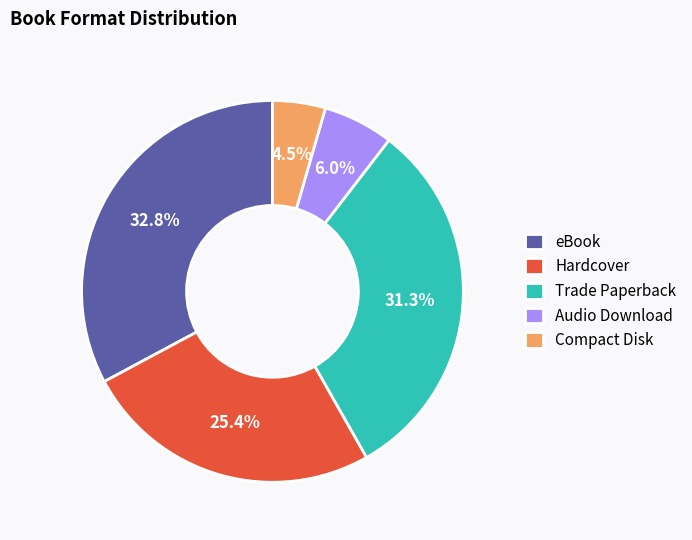

What percentage is the Trade Paperback slice, to the nearest percent?

31%